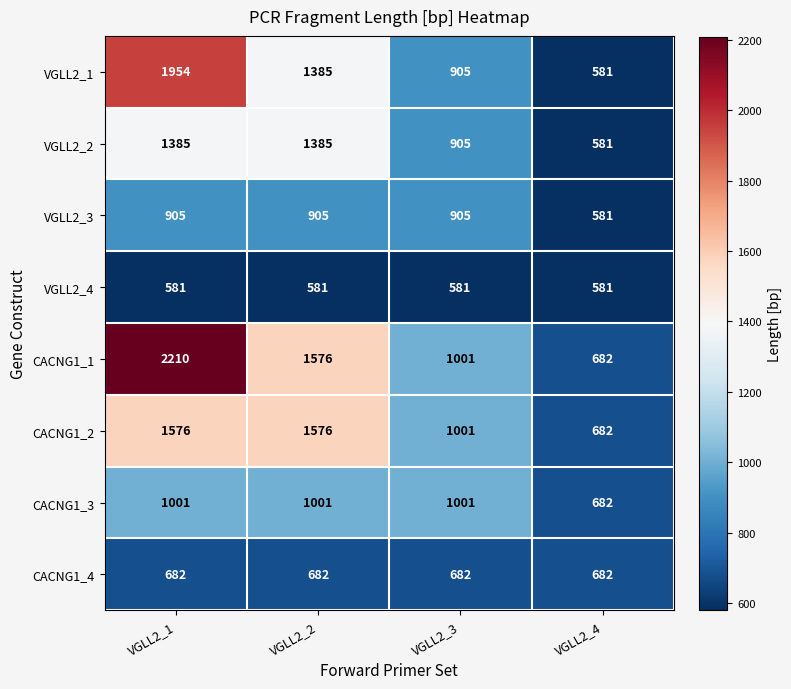

At which category does the chart reach its peak across all series?

VGLL2_1